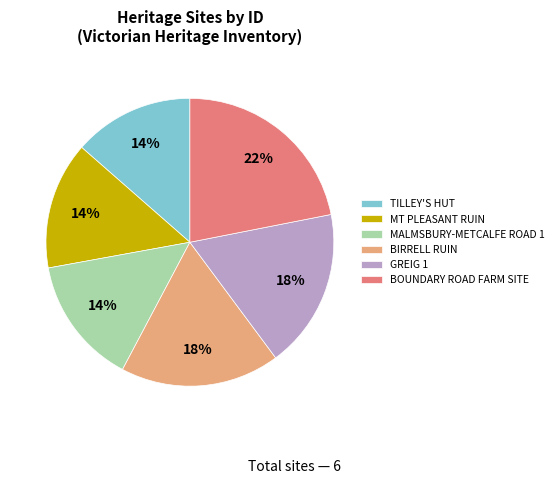

Do GREIG 1 and MALMSBURY-METCALFE ROAD 1 together represent more than half of the pie?

No